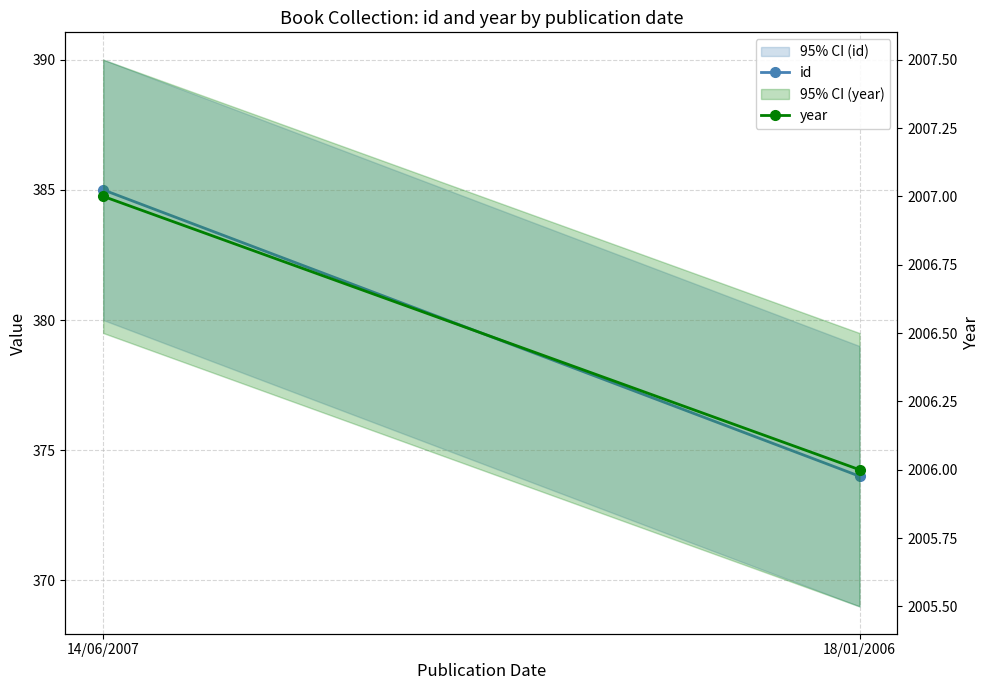

What position from the right is 14/06/2007?

2